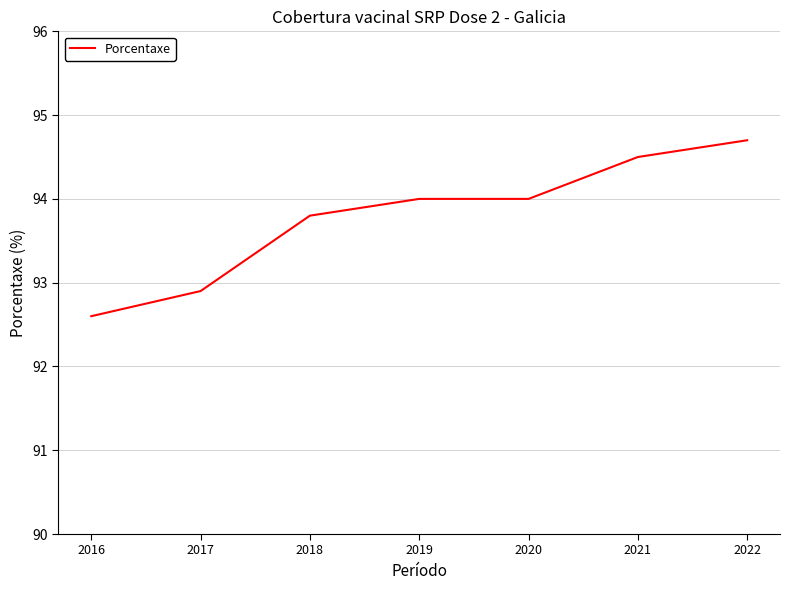

Which category has the lowest value across all series?

2016